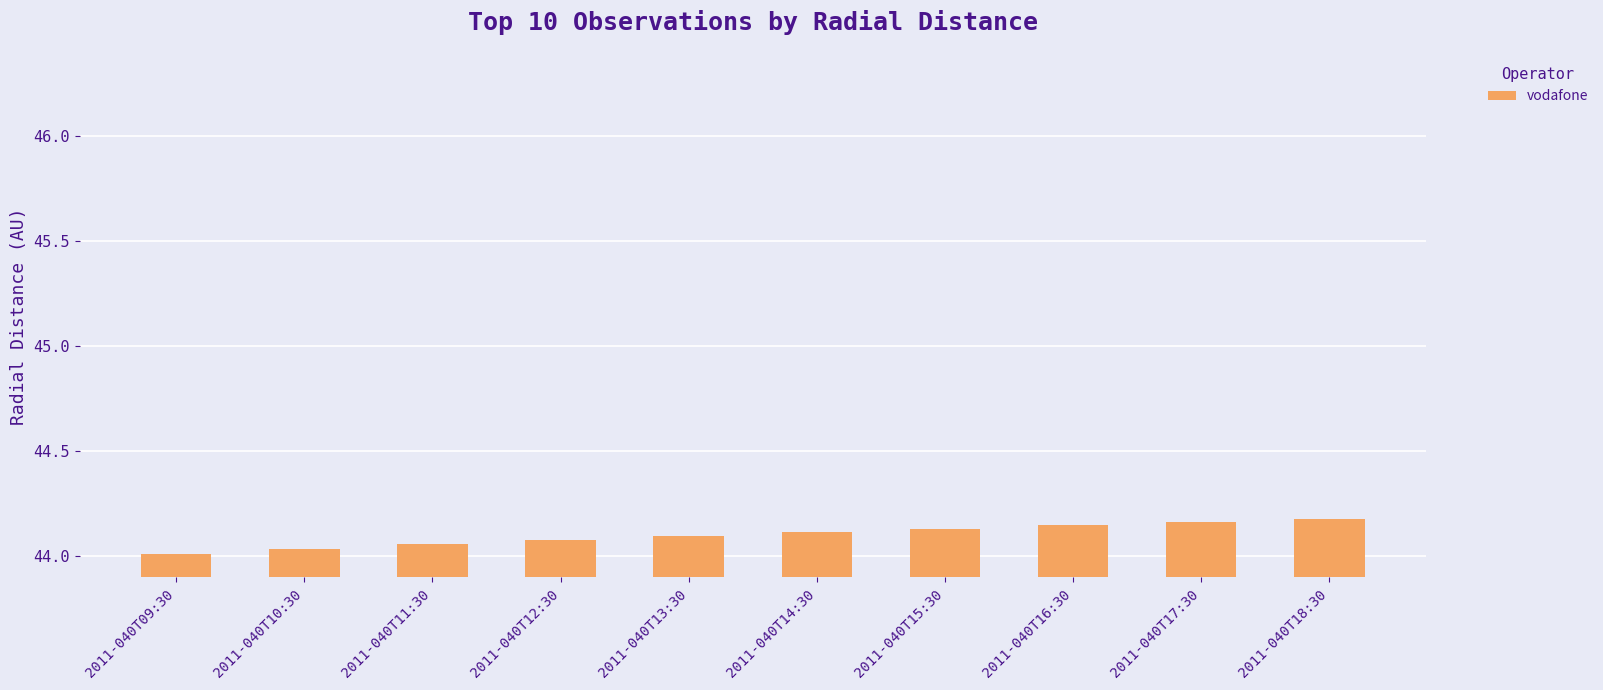

What is the difference between the maximum and second lowest values?

0.1